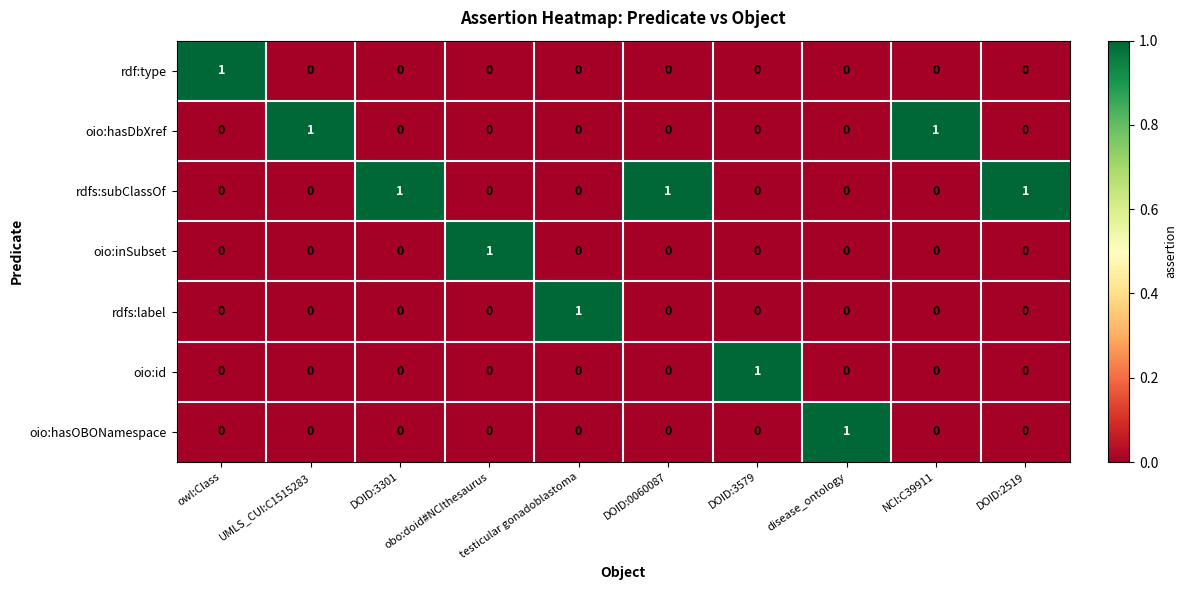

Which series has the largest total across all categories?

rdfs:subClassOf